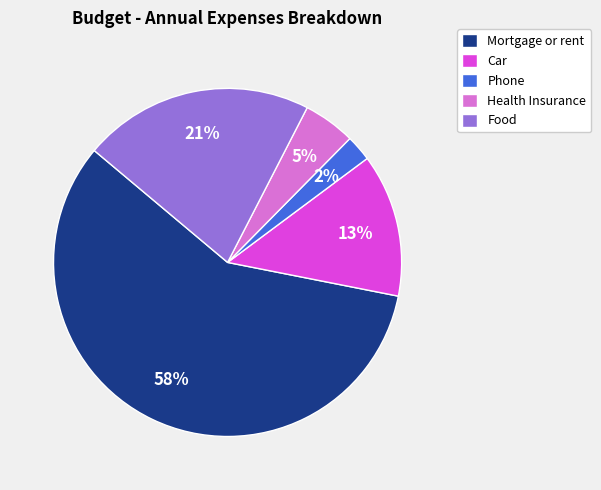

The Car slice represents 25% of the pie. True or false?

False